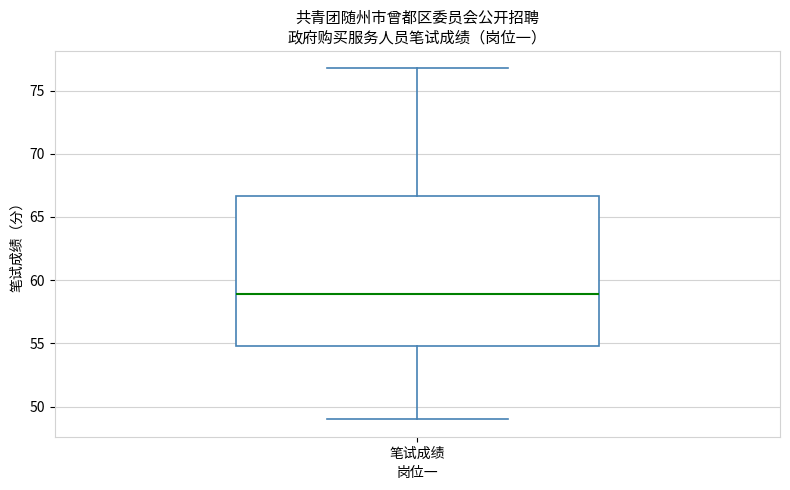

Read this box plot against the y-axis: the position of the median line, the range covered by the box, and the ends of both whiskers. The values are not printed on the chart, so give them approximately, as read against the axis.

median 59.0, box 55.0 to 66.5, whiskers 49.0 to 77.0